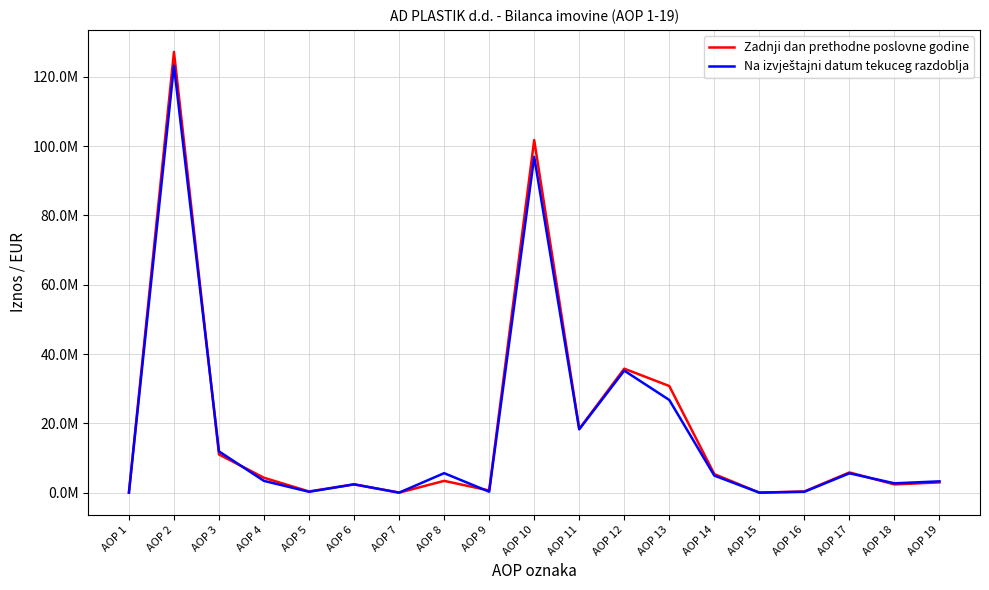

Is this an area chart (filled region under the line)?

No